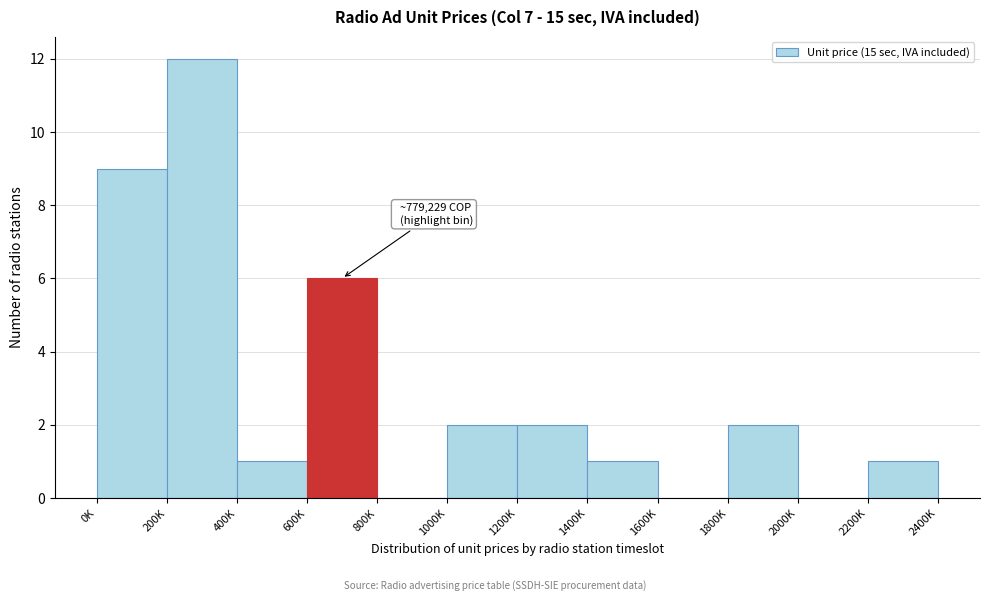

Reading left to right, extract all data points from this chart.

0K=9	200K=12	400K=1	600K=6	800K=0	1000K=2	1200K=2	1400K=1	1600K=0	1800K=2	2000K=0	2200K=1